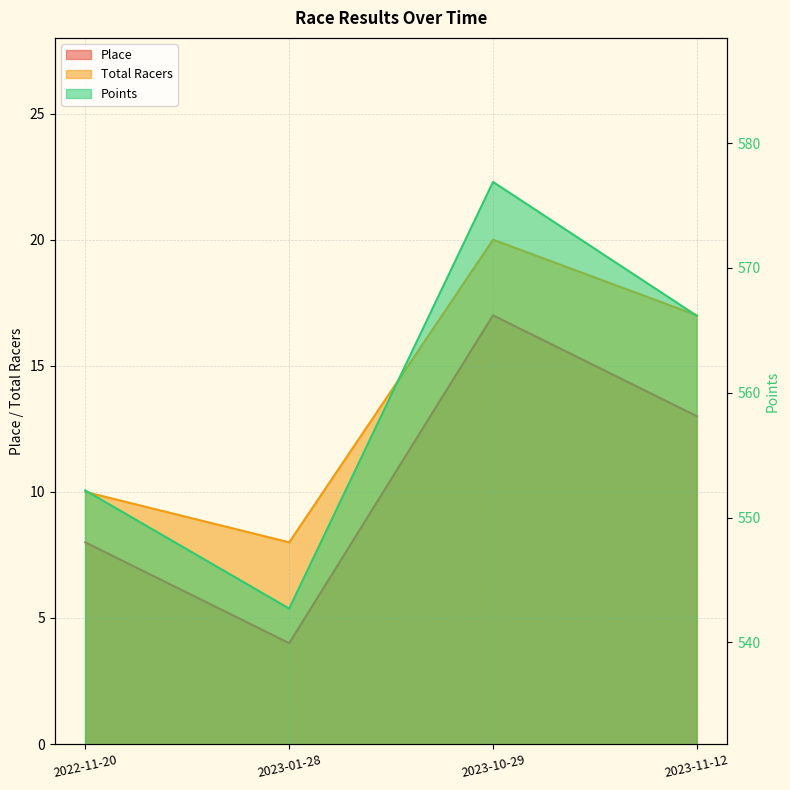

How many Place values are between 8 and 17?

3